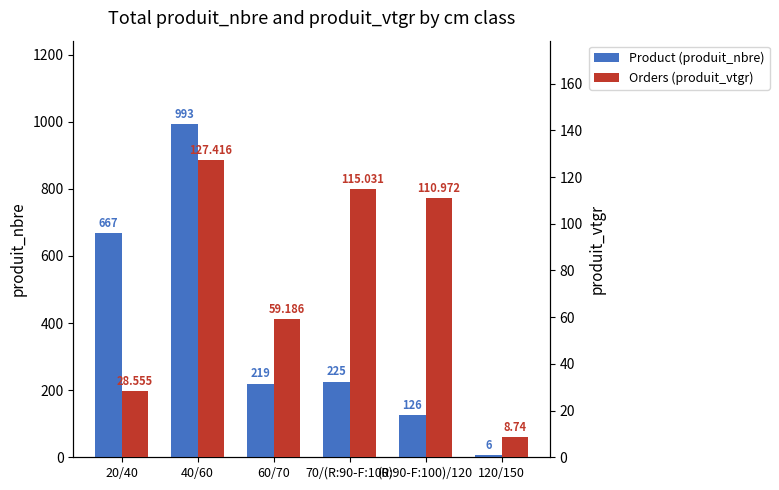

Reading left to right, what are all the values shown in this chart?

Product (produit_nbre): 20/40=667.0	40/60=993.0	60/70=219.0	70/(R:90-F:100)=225.0	(R:90-F:100)/120=126.0	120/150=6.0
Orders (produit_vtgr): 20/40=28.6	40/60=127.4	60/70=59.2	70/(R:90-F:100)=115.0	(R:90-F:100)/120=111.0	120/150=8.7